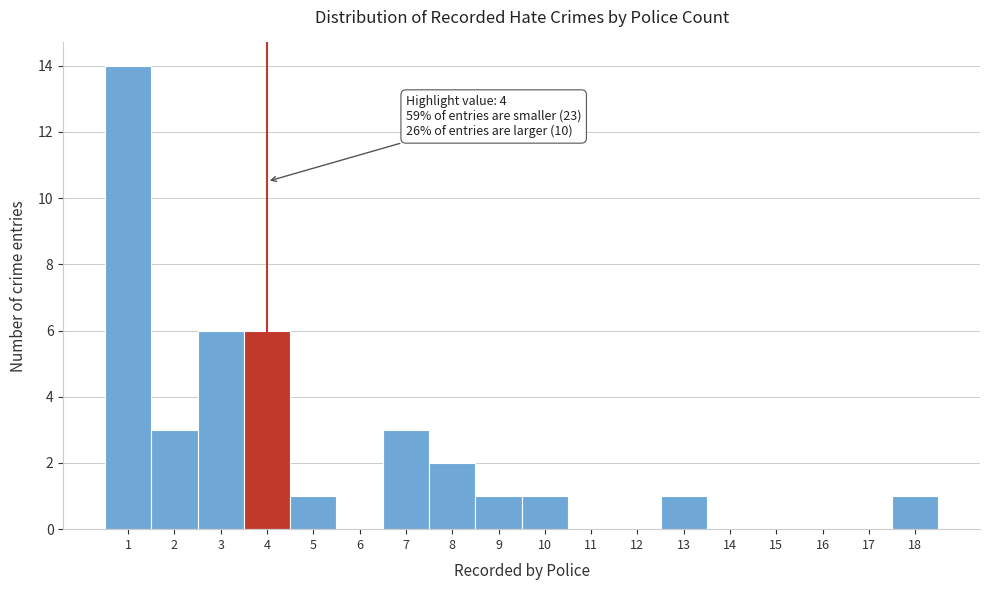

Over which range of the x-axis is the bar tallest?

0.5 to 1.5